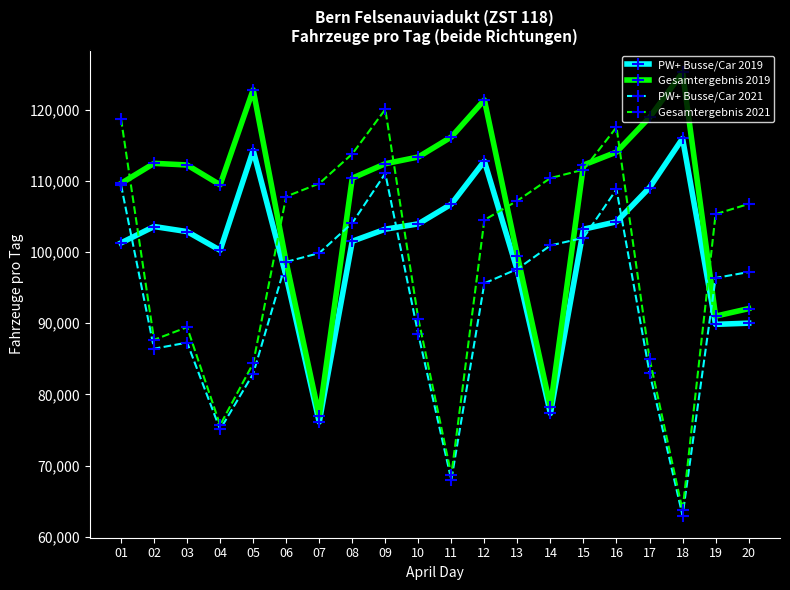

Count the number of data series in this chart.

4